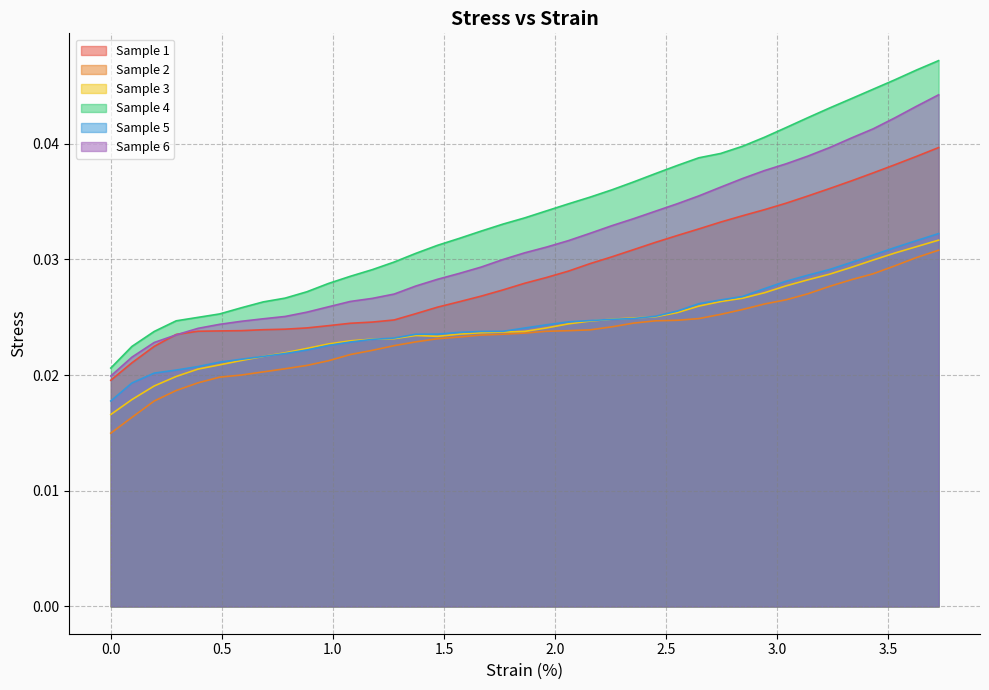

At how many categories does at least one series exceed 0?

39